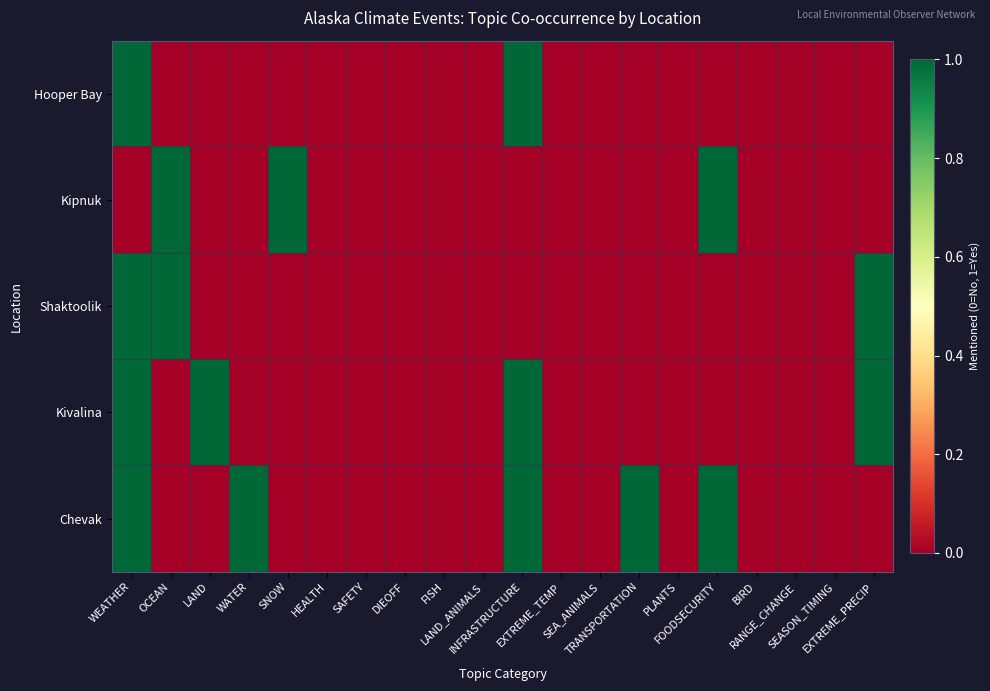

Which category has the lowest value across all series?

OCEAN